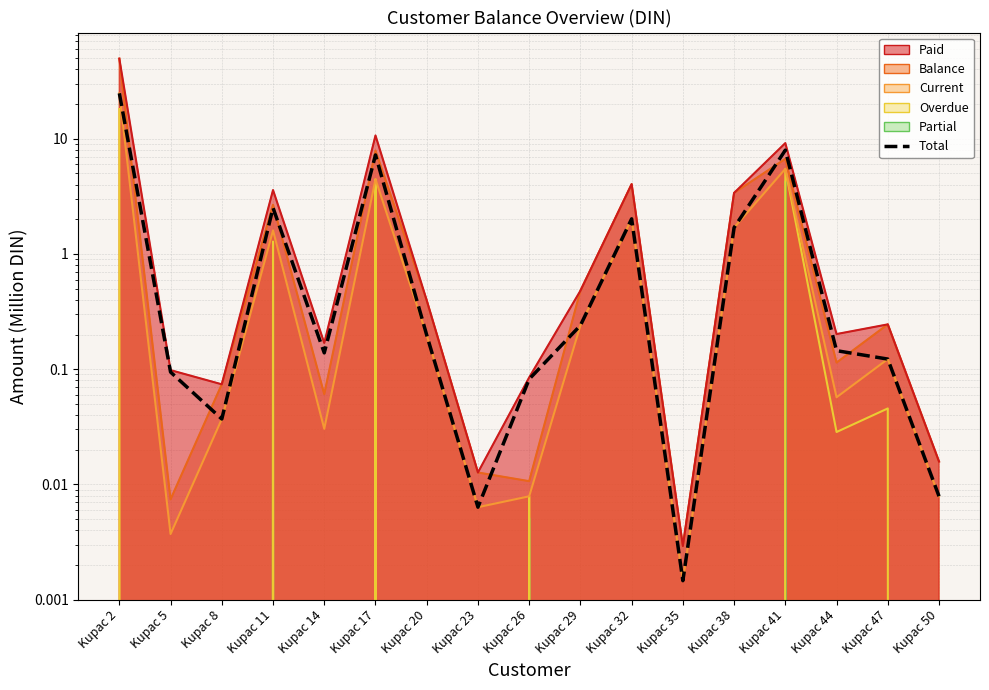

Does the chart have visible grid lines?

Yes